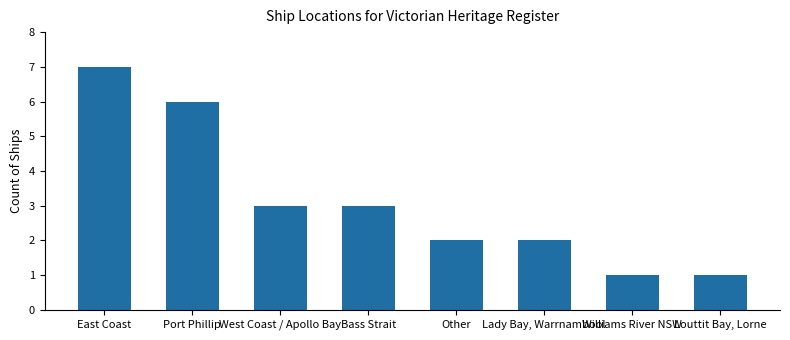

What is the sum of all values?

25